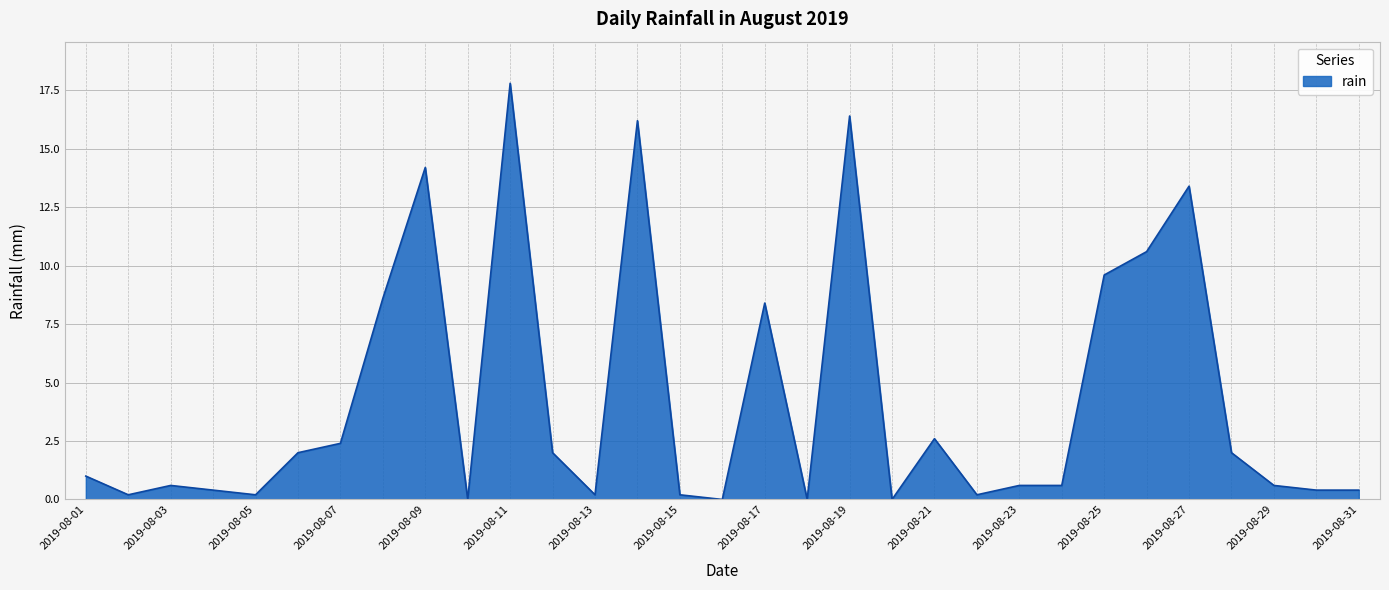

What is the greatest value displayed?

17.8